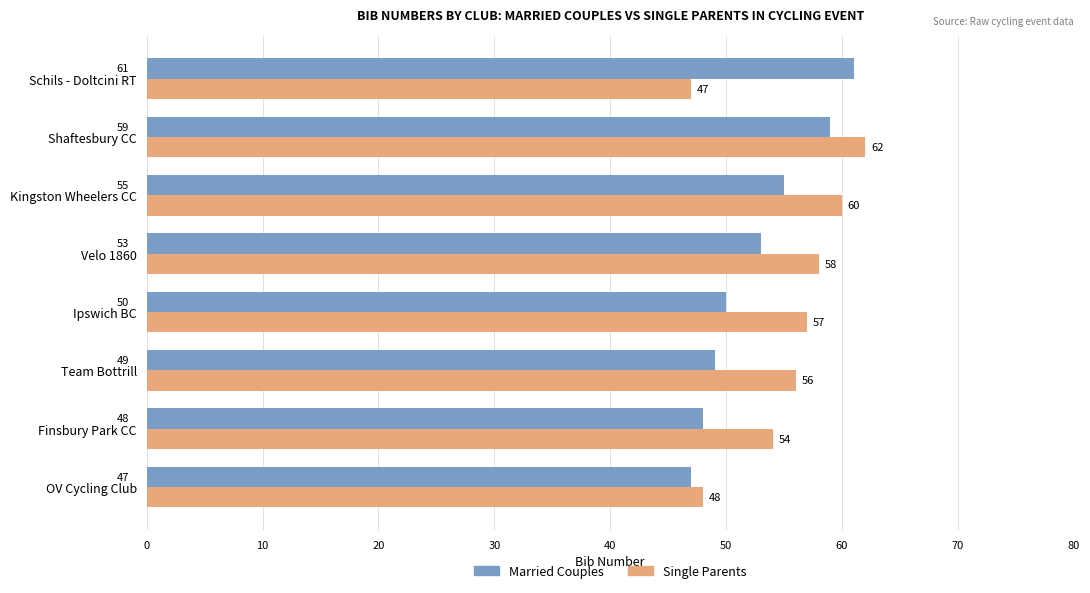

What is the spread (max minus min) of values at Velo 1860?

5